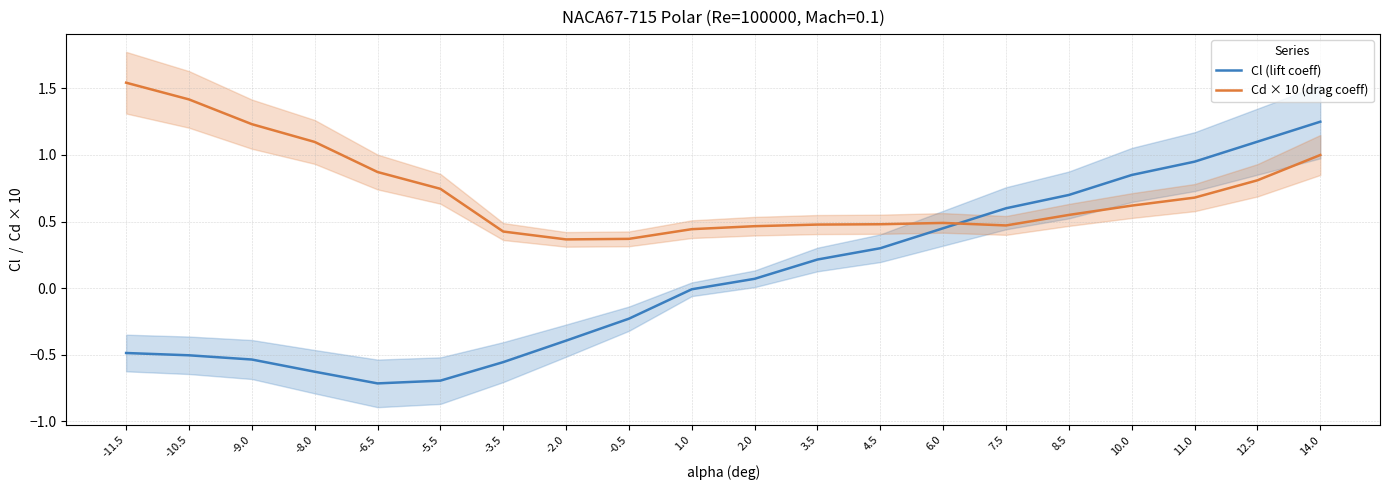

What is the maximum value shown in the chart?

1.5